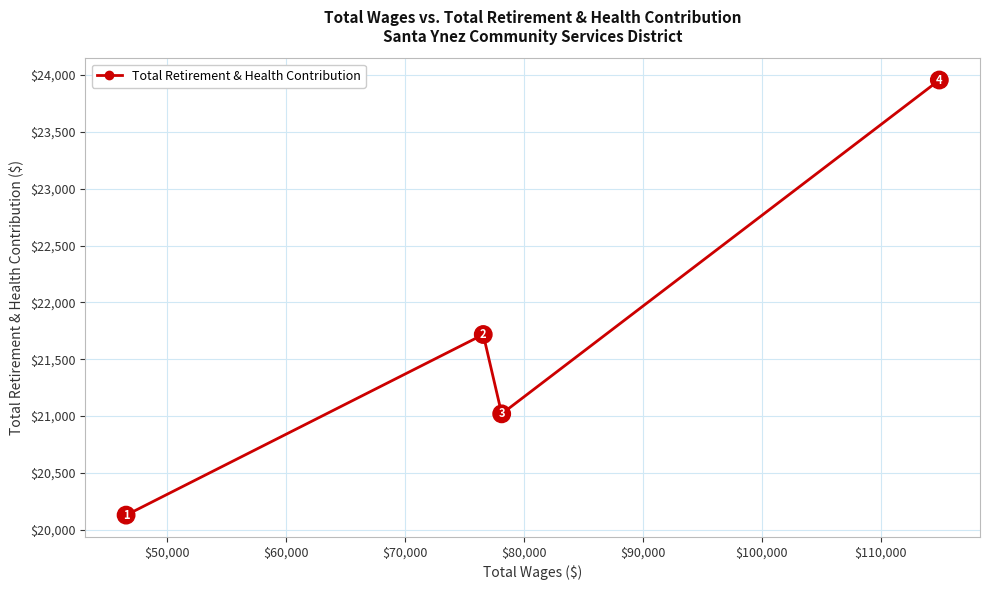

What is the difference between the second highest and second lowest values?

698